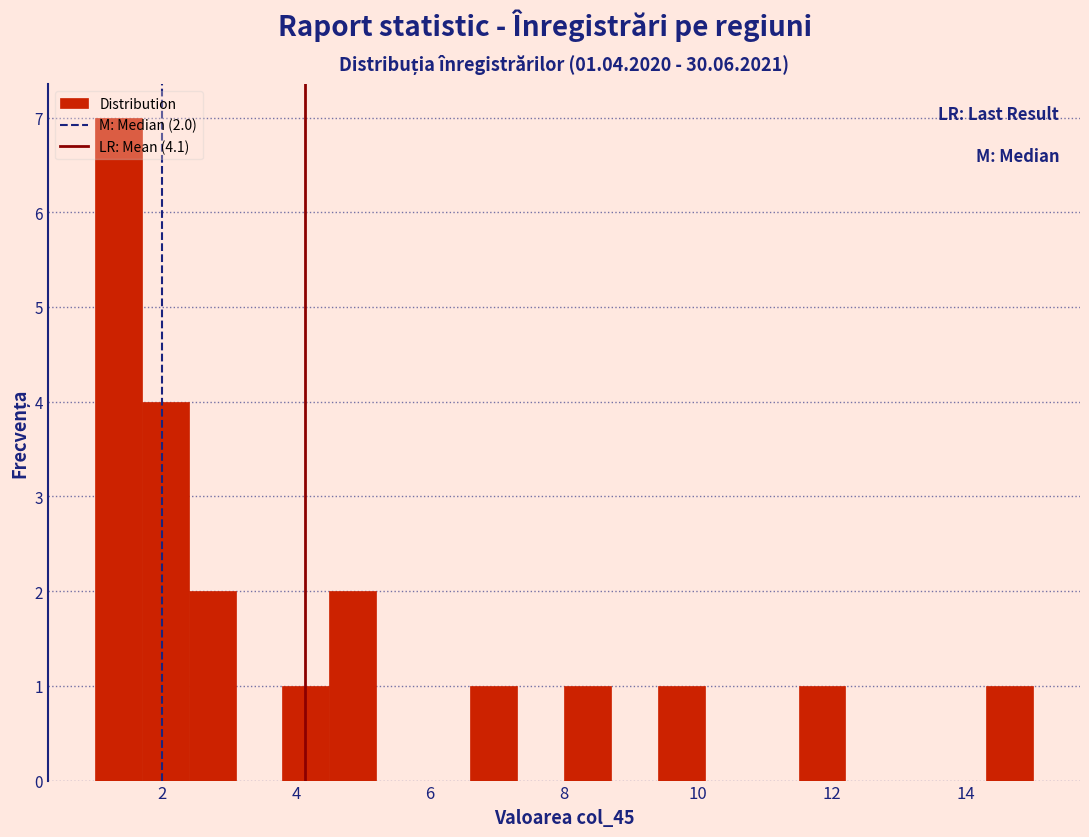

Around what value on the x-axis is the tallest bar? Give the approximate position of its centre, as read against the axis.

1.4